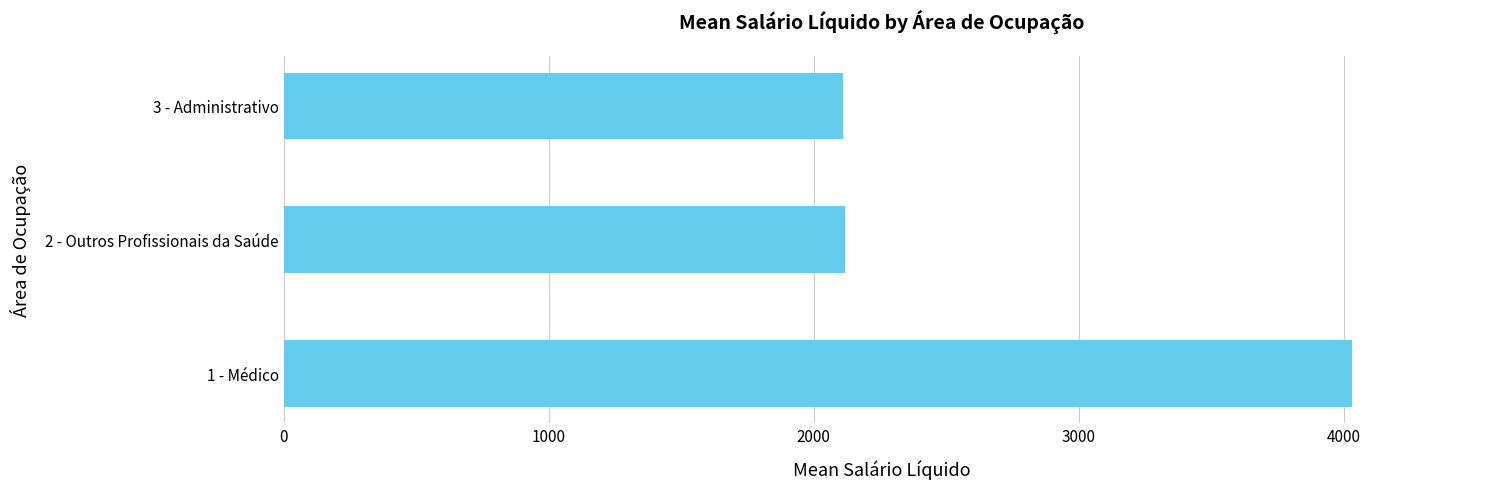

What is the sum of the values at 3 - Administrativo and 2 - Outros Profissionais da Saúde?

4225.9